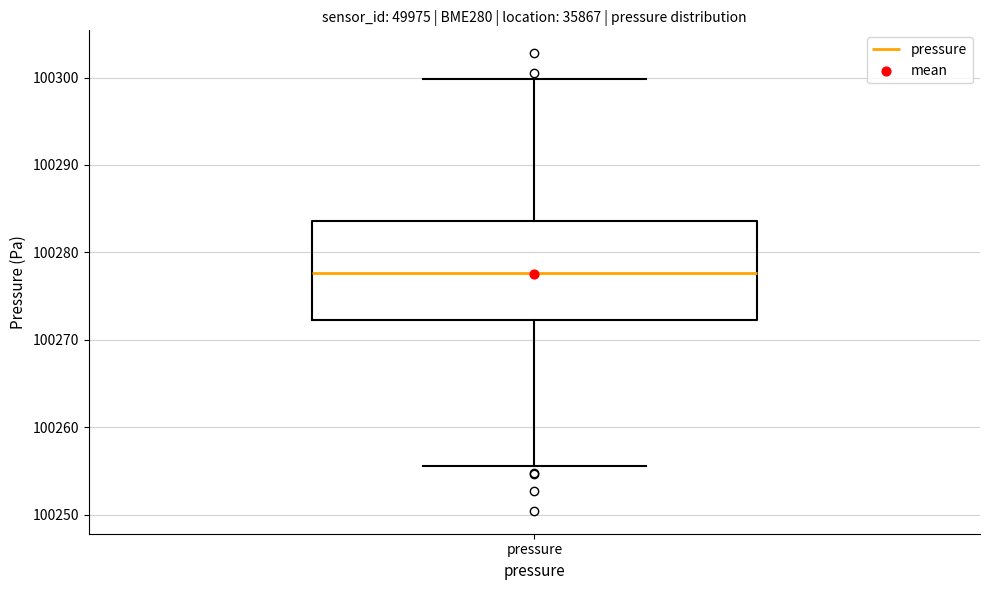

Transcribe this box plot: give where the median line is, the range the box spans, and where the two whiskers end, as read against the y-axis. The values are not printed on the chart, so give them approximately, as read against the axis.

median 100278, box 100272 to 100284, whiskers 100256 to 100300